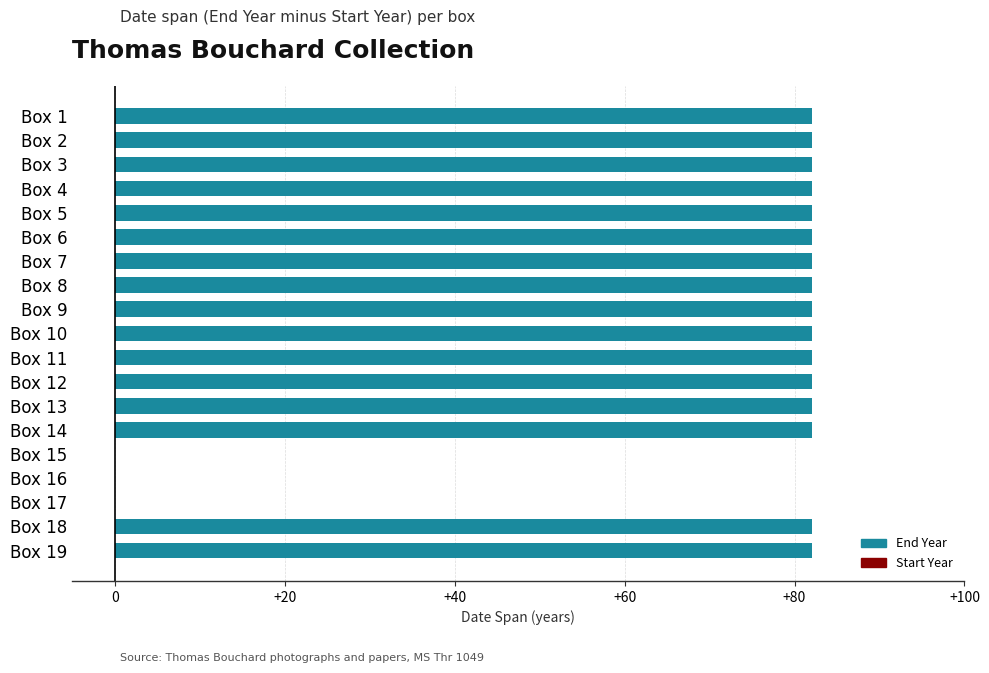

Is it true that the value at Box 16 is -41?

False